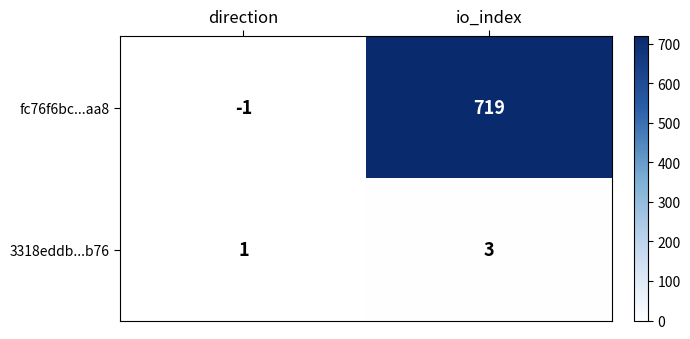

Rank the series at direction from lowest to highest value.

fc76f6bc...aa8, 3318eddb...b76